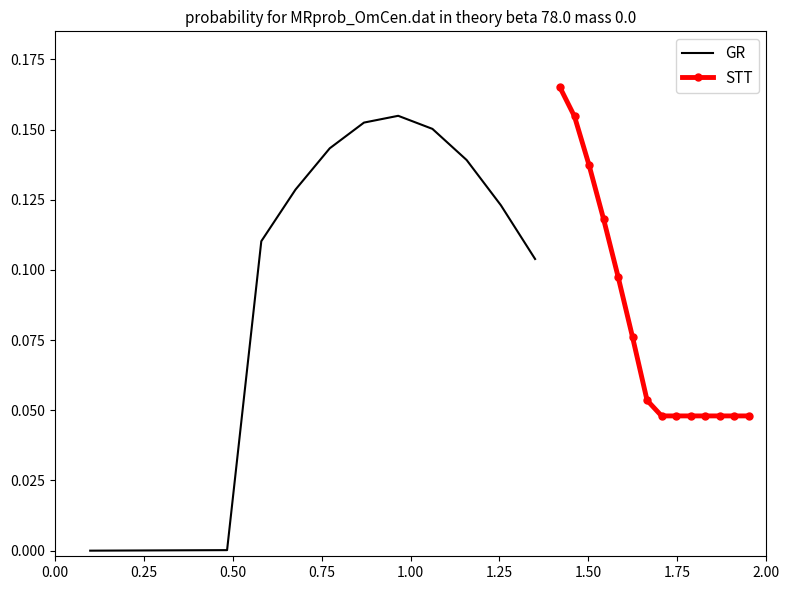

How many STT values are between 0 and 1?

14